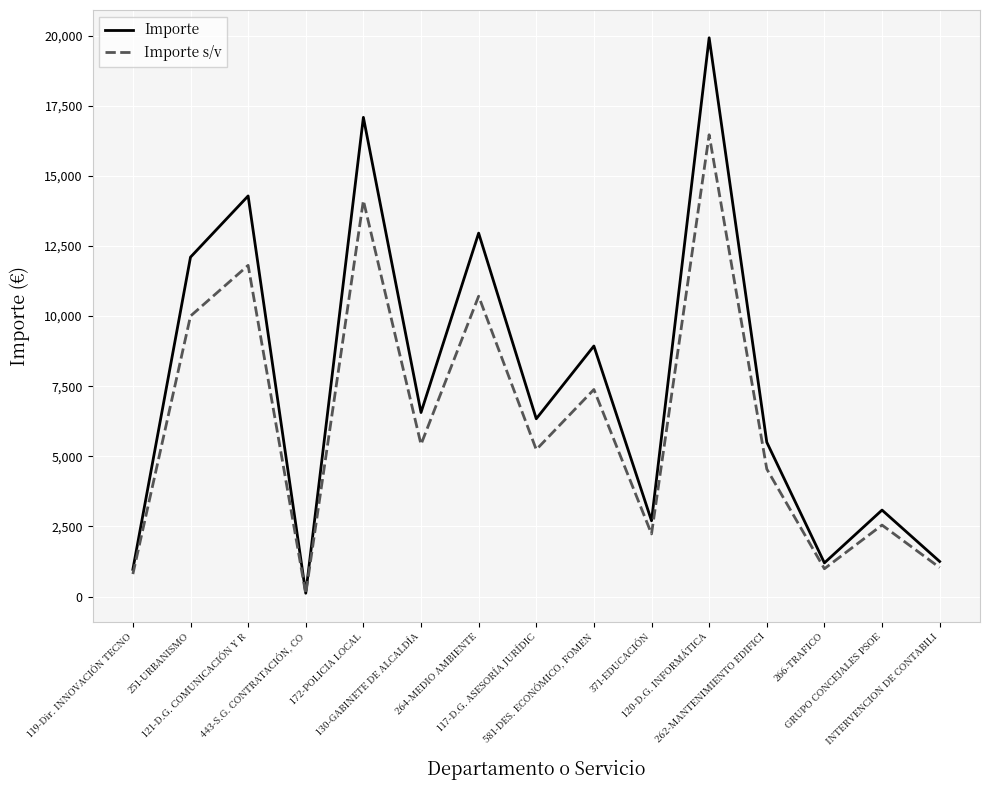

True or false: Importe s/v has more than 2 points higher than both neighbors.

True